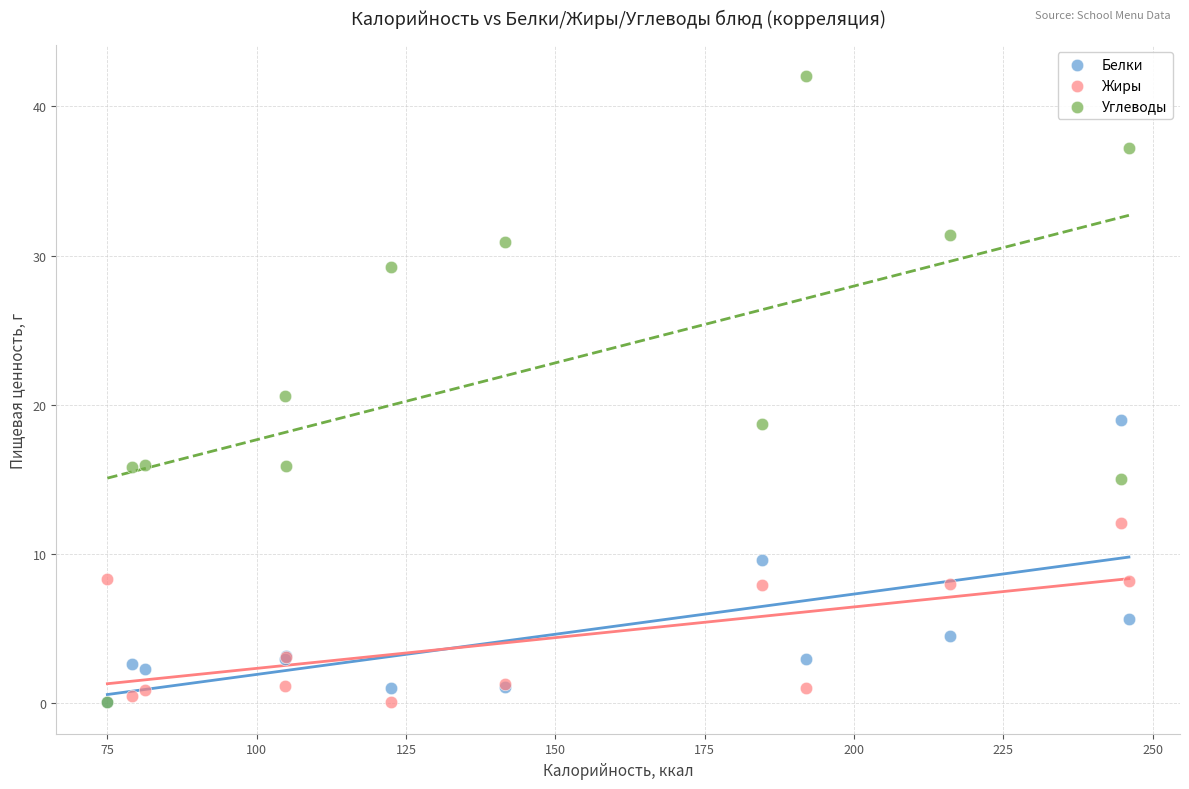

What are all the series names shown in the legend?

Белки, Жиры, Углеводы